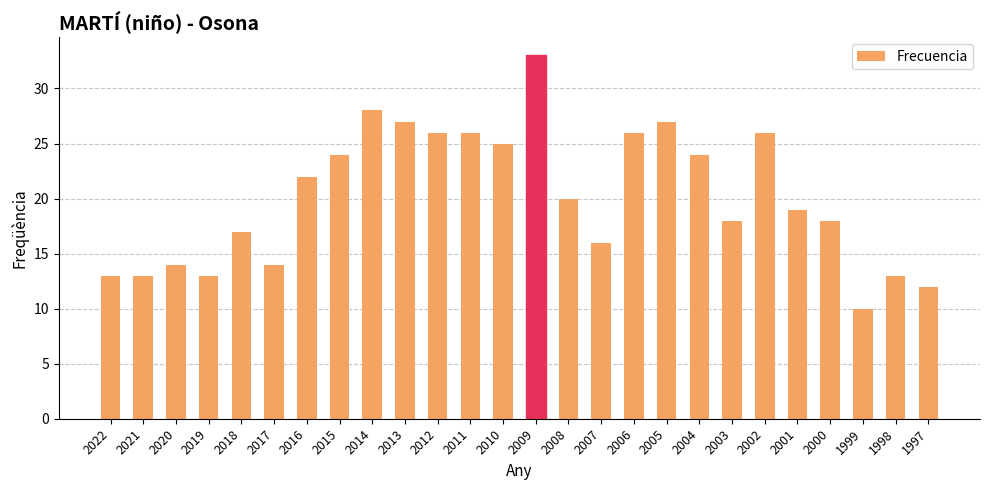

Is it true that the value at 1998 is 13?

True